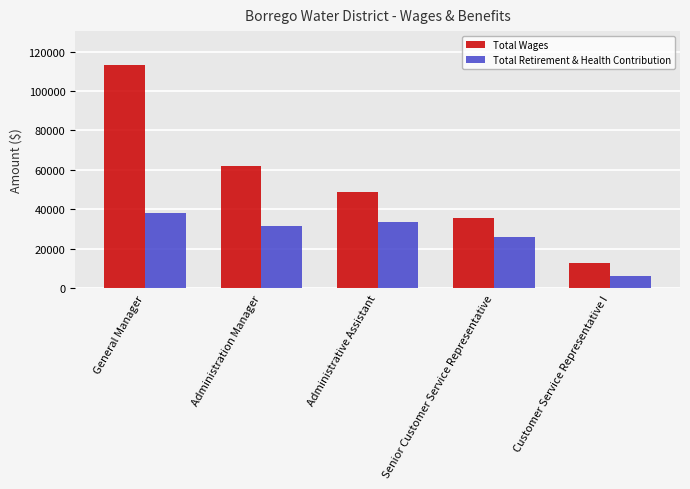

At Customer Service Representative I, list the series in order from smallest to largest.

Total Retirement & Health Contribution, Total Wages